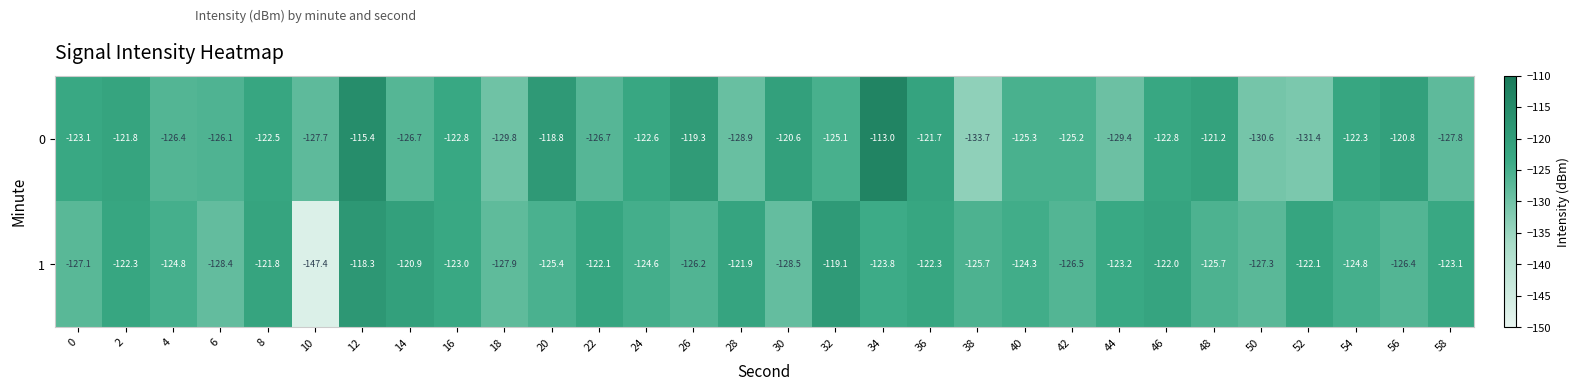

Rank the series by their maximum value, from lowest to highest.

1, 0